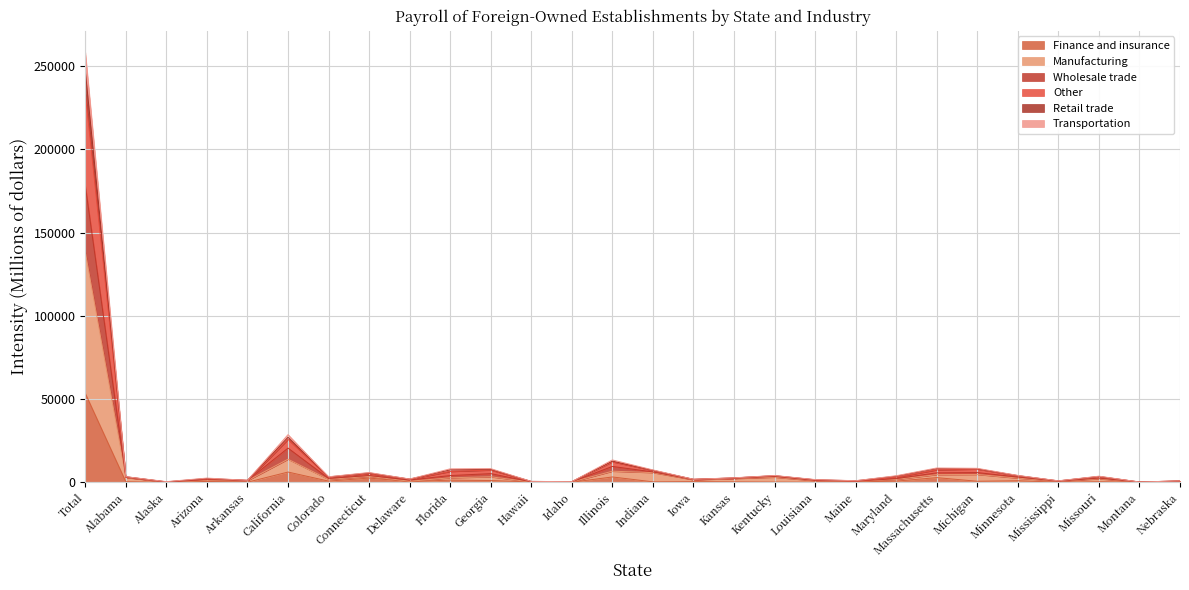

What is the label of the 22nd point from the right?

Colorado